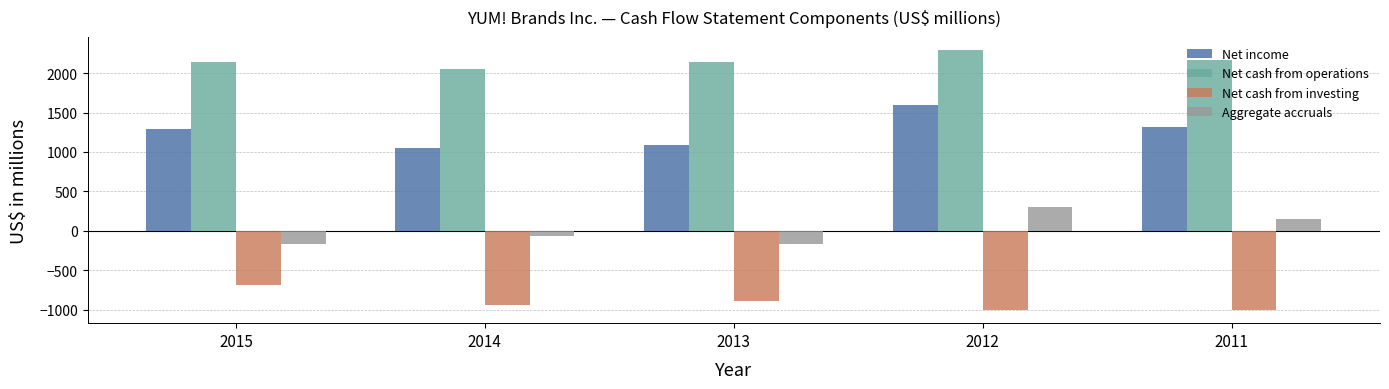

What is the difference between the Net income values at 2013 and 2014?

40